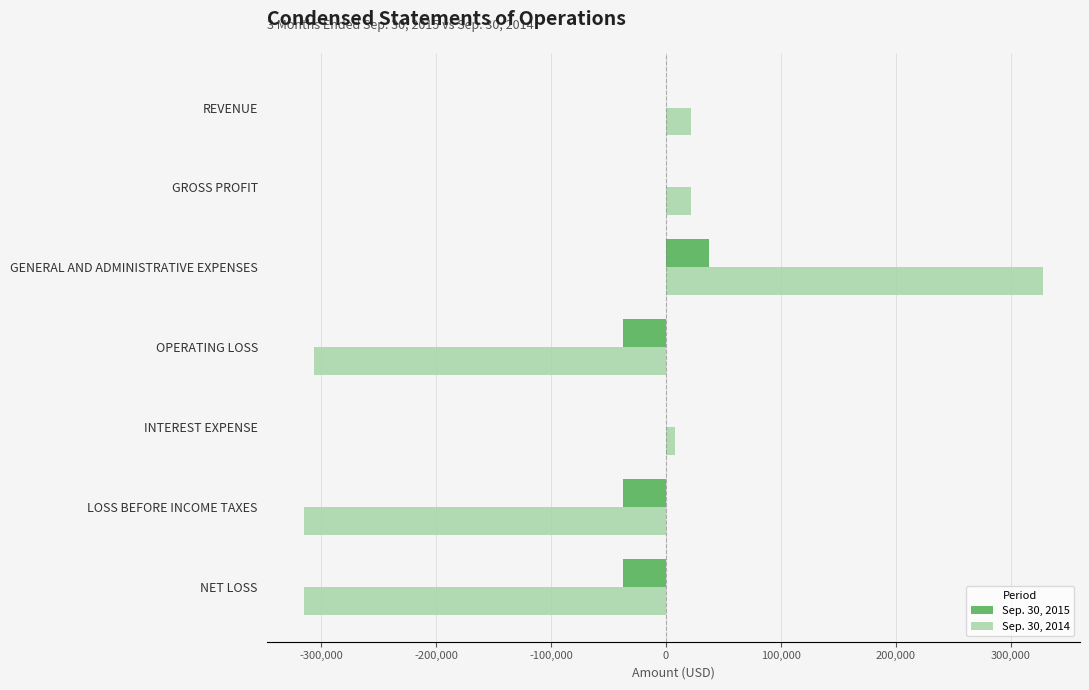

The value of Sep. 30, 2014 at LOSS BEFORE INCOME TAXES is -168794. True or false?

False